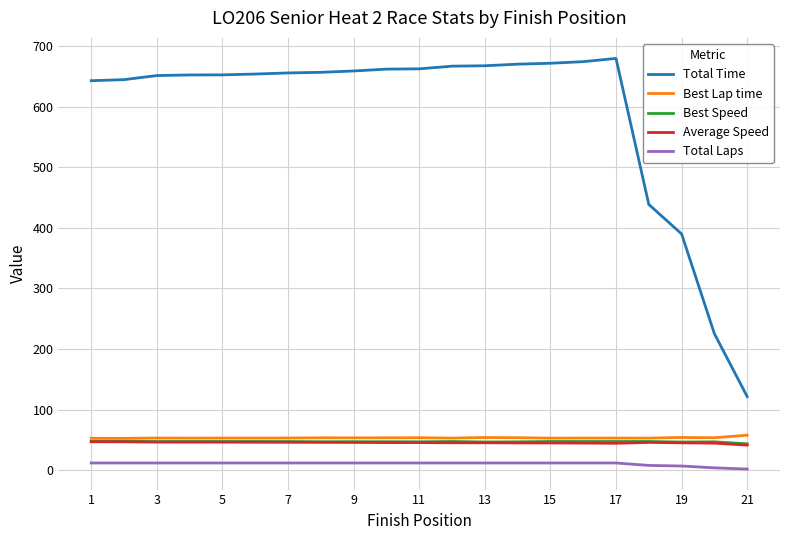

Count the number of data series in this chart.

5